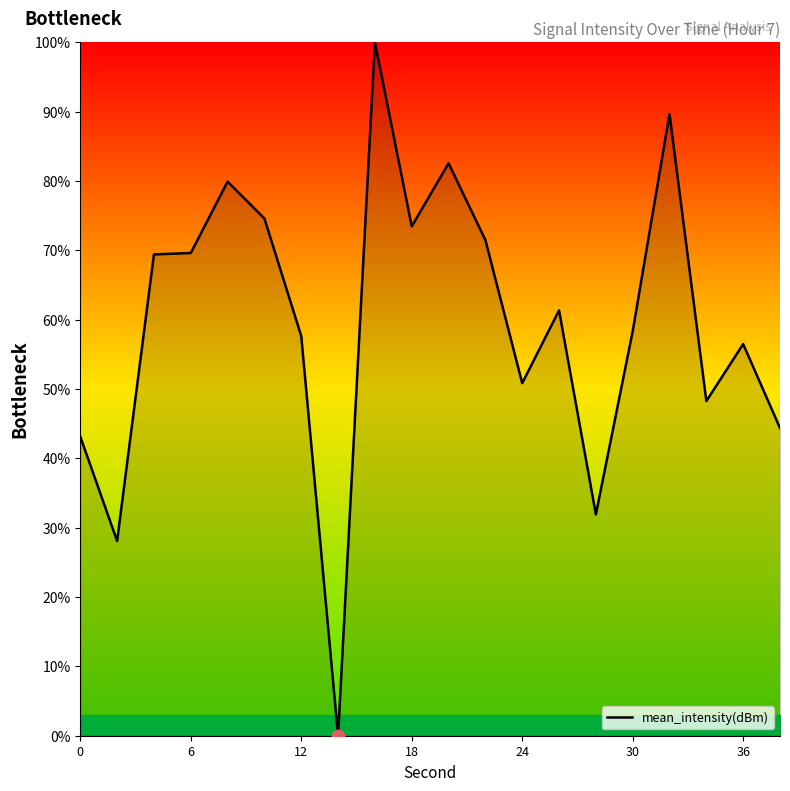

What is the difference between the maximum and minimum values?

100.0